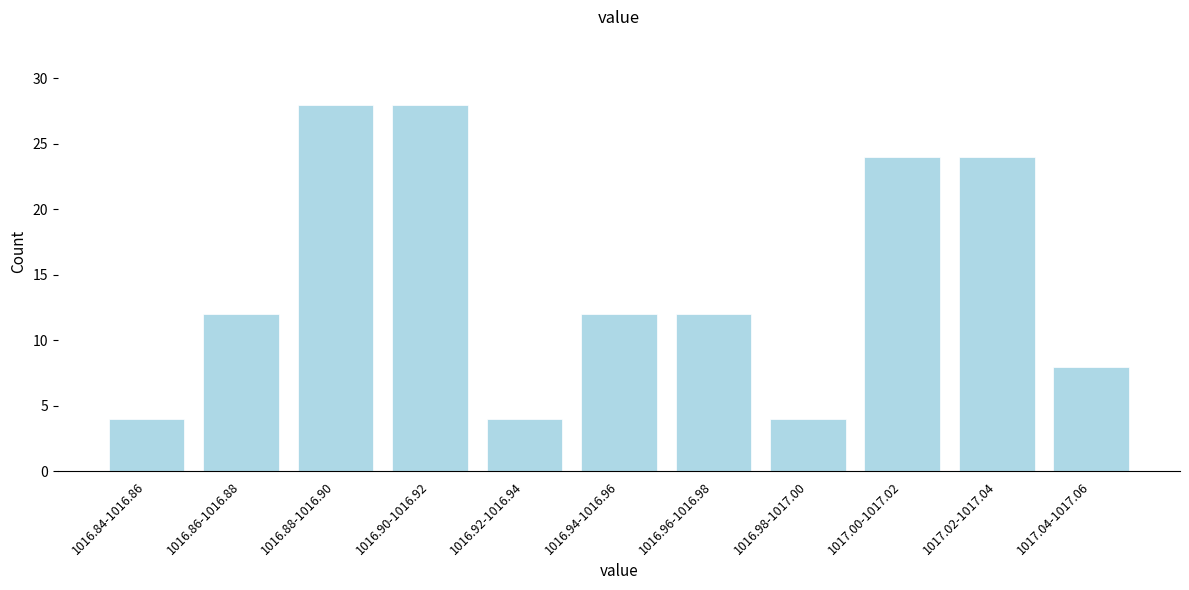

Reading right to left, what are all the values shown in this chart?

1017.04-1017.06=8	1017.02-1017.04=24	1017.00-1017.02=24	1016.98-1017.00=4	1016.96-1016.98=12	1016.94-1016.96=12	1016.92-1016.94=4	1016.90-1016.92=28	1016.88-1016.90=28	1016.86-1016.88=12	1016.84-1016.86=4